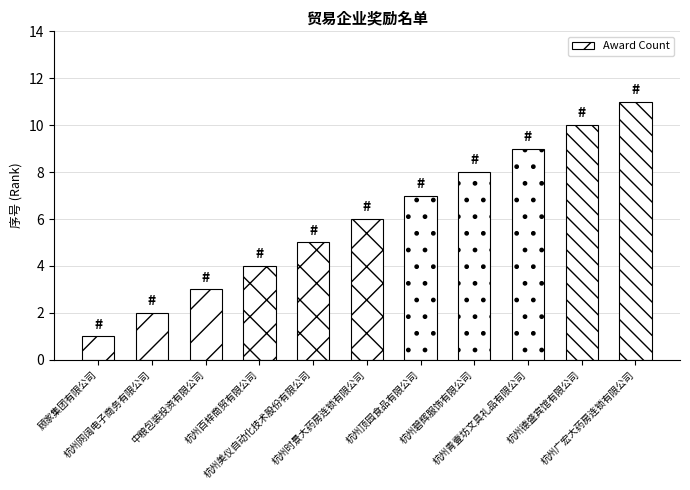

List the labels in order of value, smallest first.

顾家集团有限公司, 杭州网阔电子商务有限公司, 中粮包装投资有限公司, 杭州百梓商贸有限公司, 杭州美仪自动化技术股份有限公司, 杭州时景大药房连锁有限公司, 杭州顶园食品有限公司, 杭州碧辉服饰有限公司, 杭州青壹坊文具礼品有限公司, 杭州德盛宾馆有限公司, 杭州广宏大药房连锁有限公司